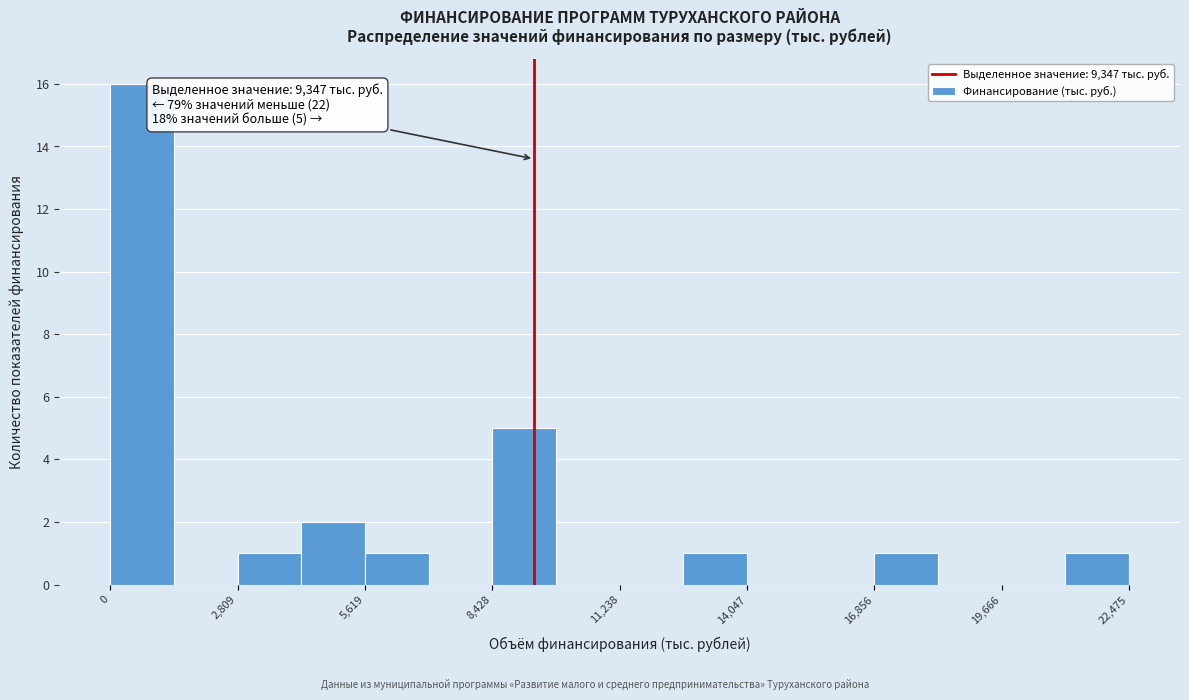

Around what value on the x-axis is the tallest bar? Give the approximate position of its centre, as read against the axis.

500